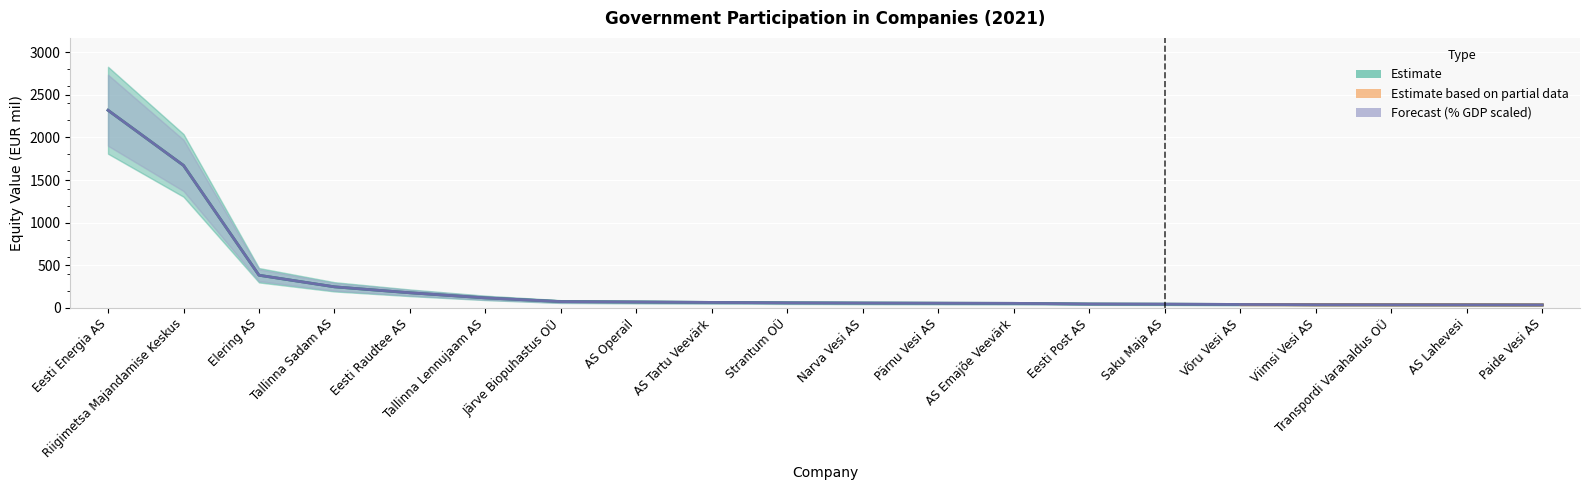

What is the smallest value displayed?

34.0